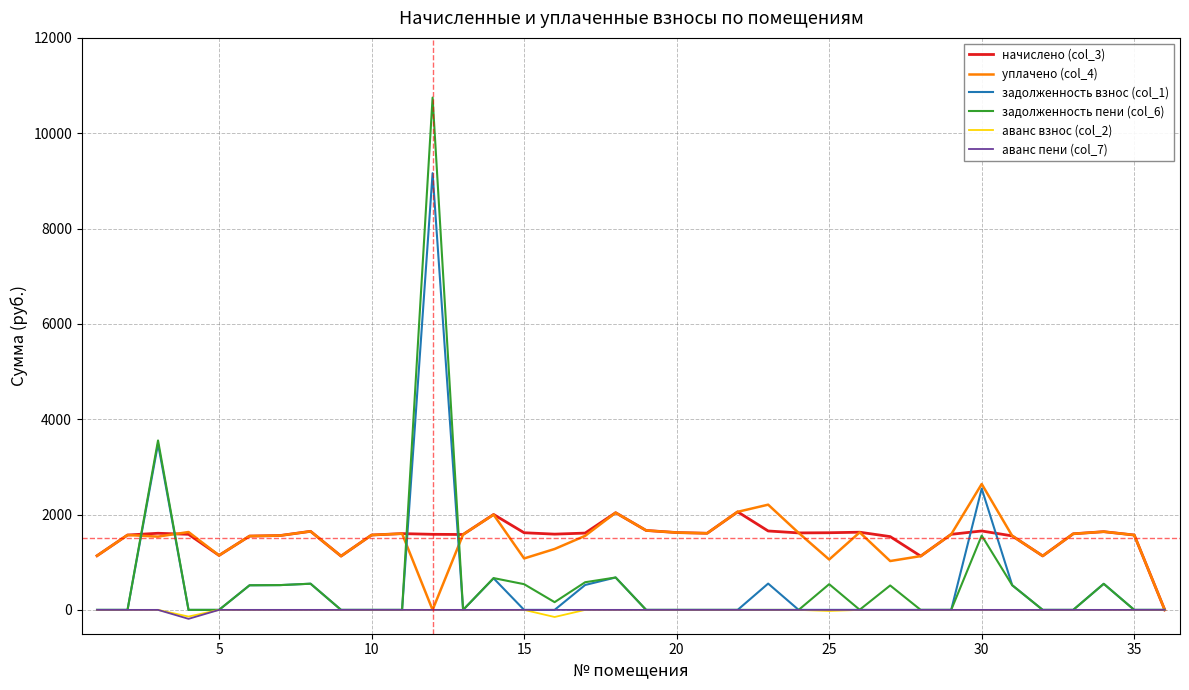

Does the chart display data point markers on the line(s)?

No